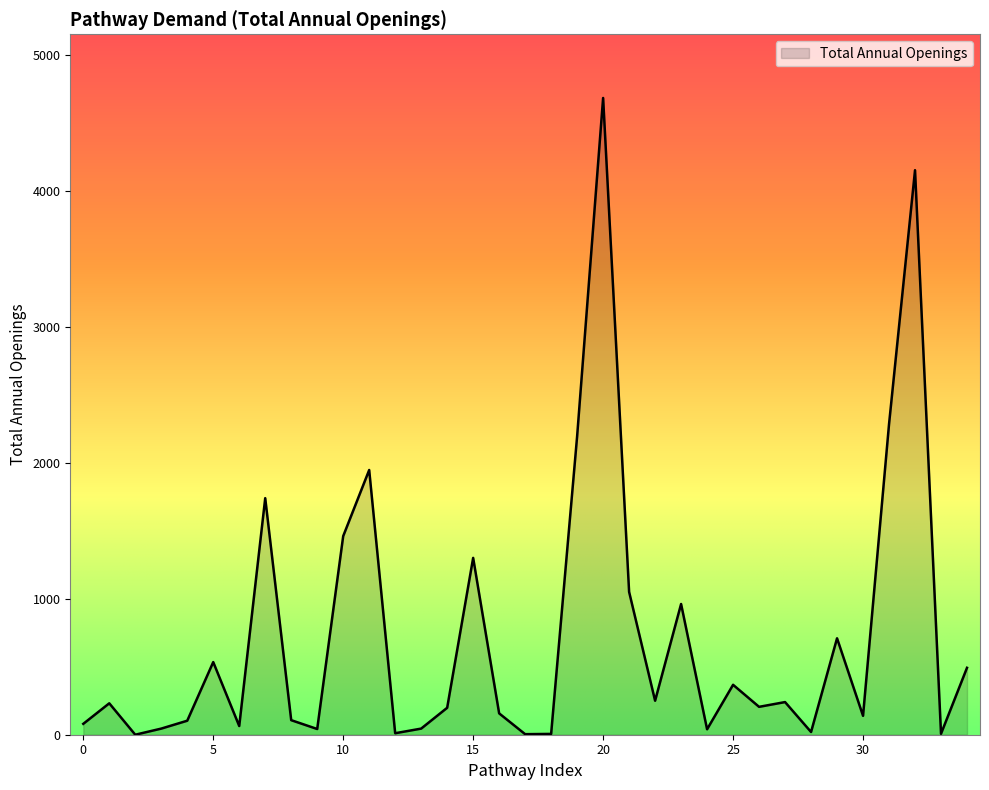

How many lines are shown in the chart?

1